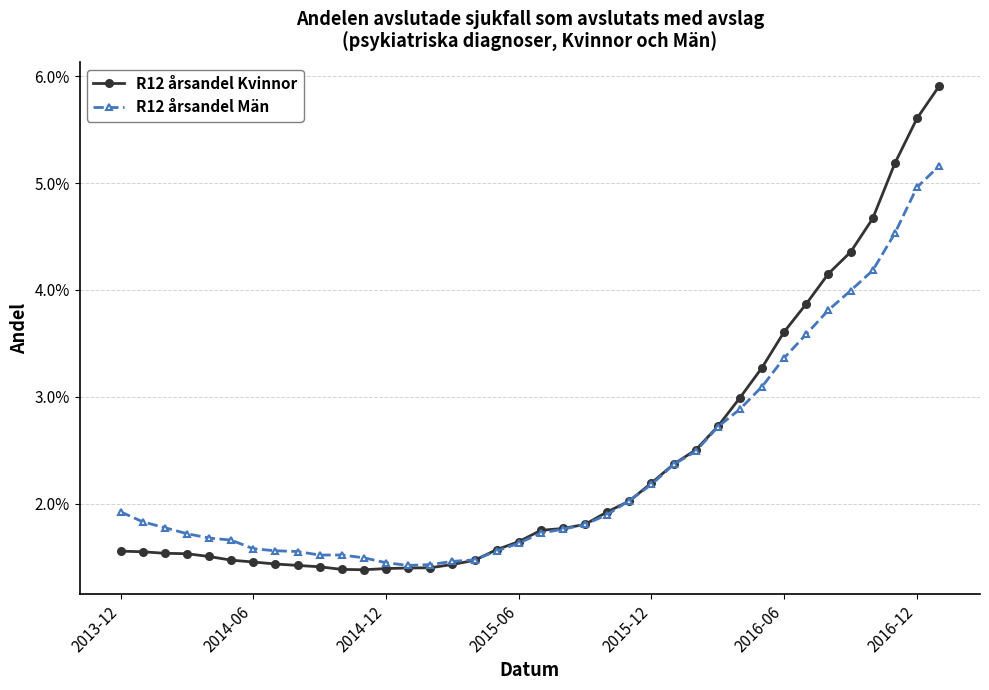

Which series ends up on top after the final intersection of R12 årsandel Män and R12 årsandel Kvinnor?

R12 årsandel Kvinnor